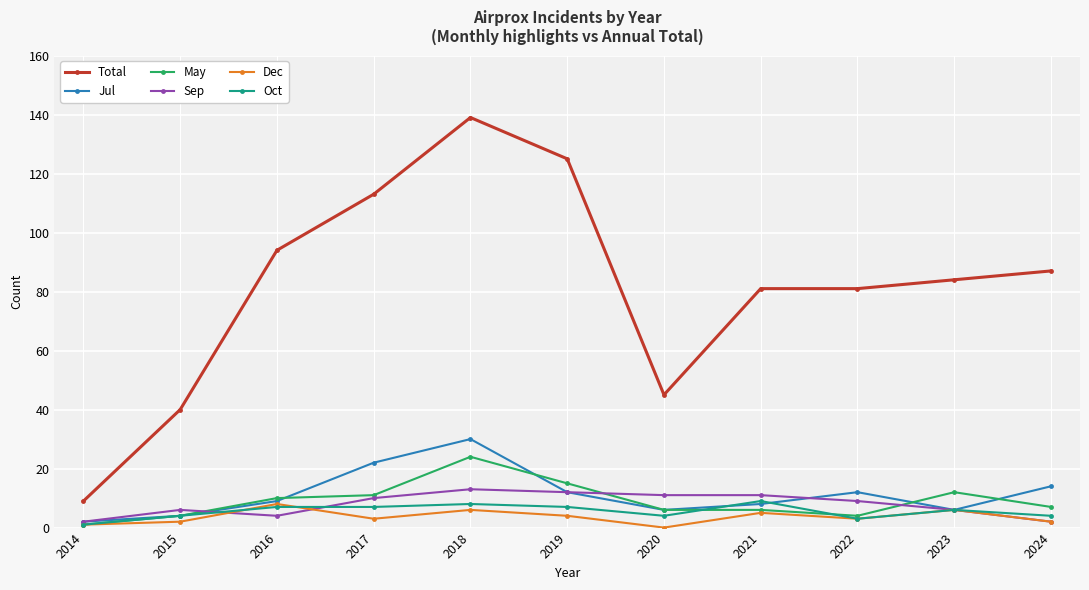

What is the difference between the second highest and minimum values in the Dec series?

6